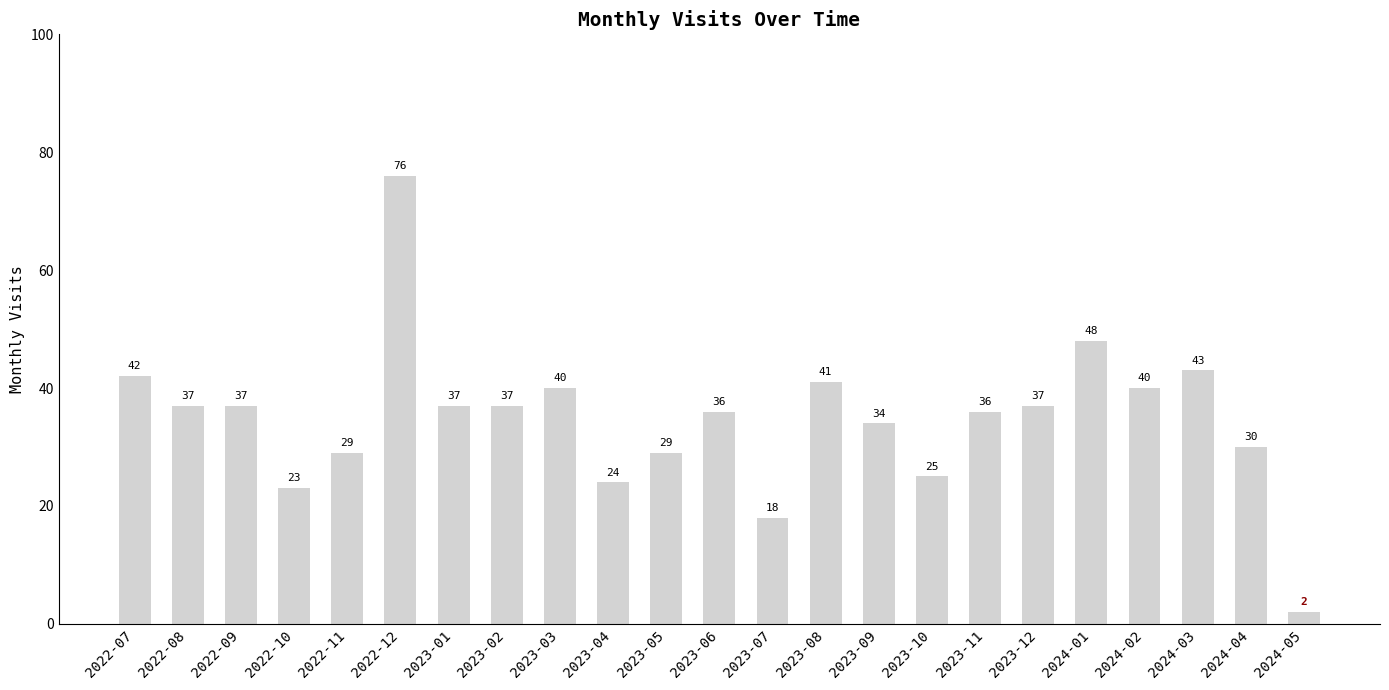

What is the sum of the values at 2023-11 and 2023-09?

70